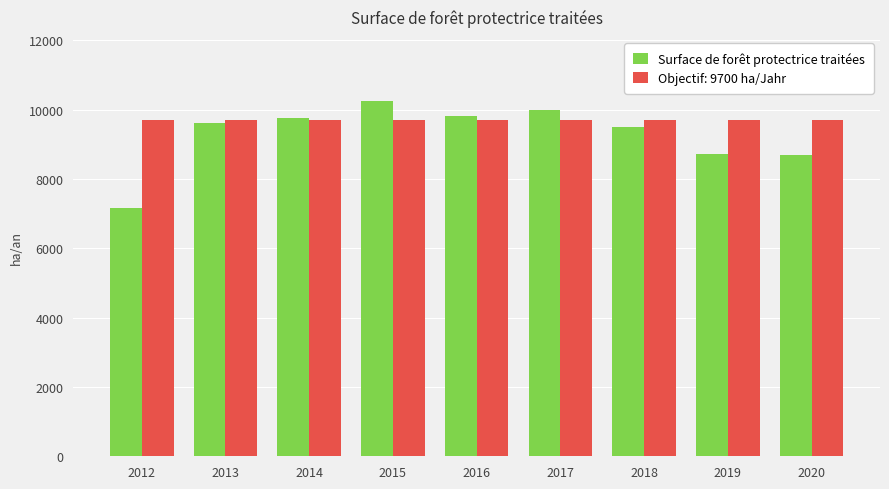

What is the difference between the maximum and minimum values in the Surface de forêt protectrice traitées series?

3095.3